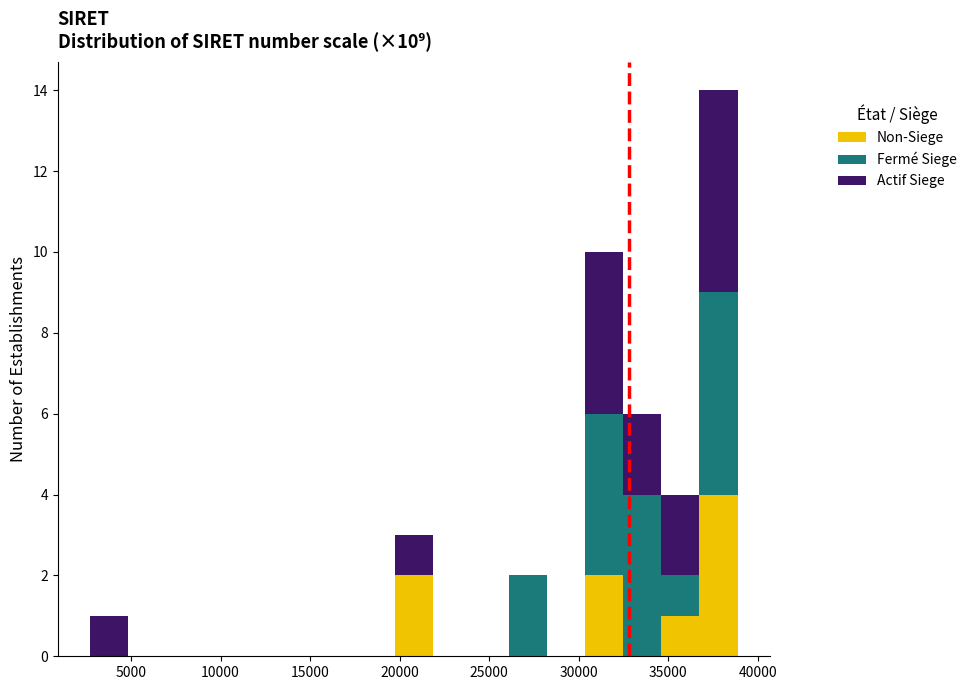

Reading left to right, list every stacked bar in this chart as the range it spans on the x-axis followed by its total height. Neither the bar edges nor the heights are printed on the chart, so give them approximately, as read against the axes.

2500 to 5000: 1
5000 to 7000: 0
7000 to 9000: 0
9000 to 11000: 0
11000 to 13500: 0
13500 to 15500: 0
15500 to 17500: 0
17500 to 19500: 0
19500 to 22000: 3
22000 to 24000: 0
24000 to 26000: 0
26000 to 28000: 2
28000 to 30500: 0
30500 to 32500: 10
32500 to 34500: 6
34500 to 36500: 4
36500 to 39000: 14